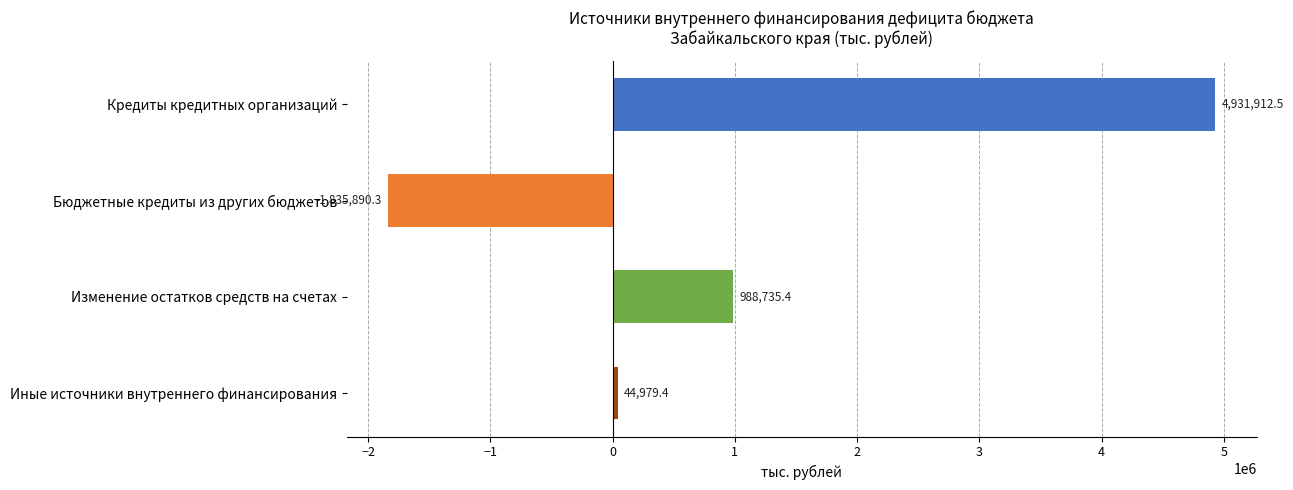

What is the ratio of the value at Кредиты кредитных организаций to the value at Иные источники внутреннего финансирования?

109.6